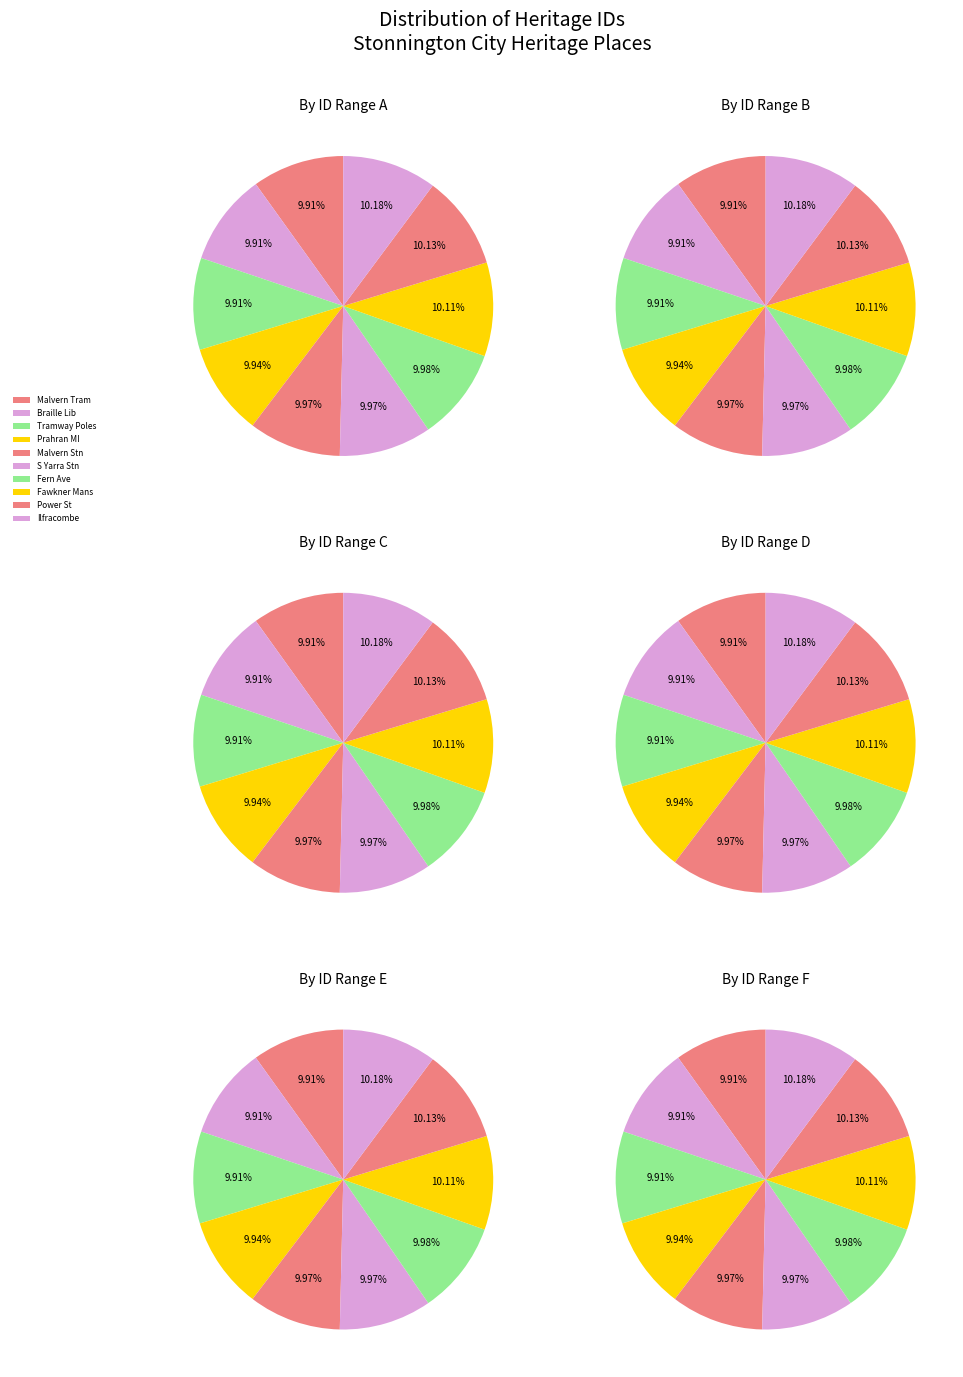

True or false: Ilfracombe accounts for 10% of the total.

True